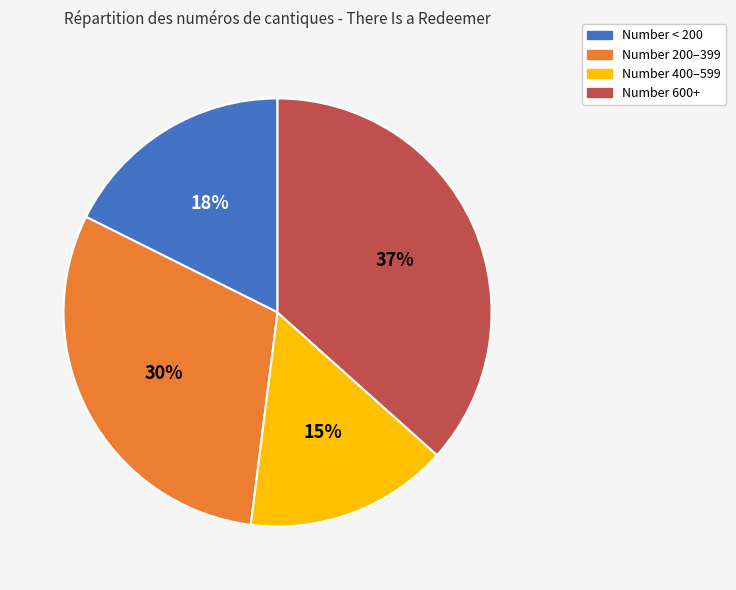

To the nearest percent, what is the average slice percentage?

25%